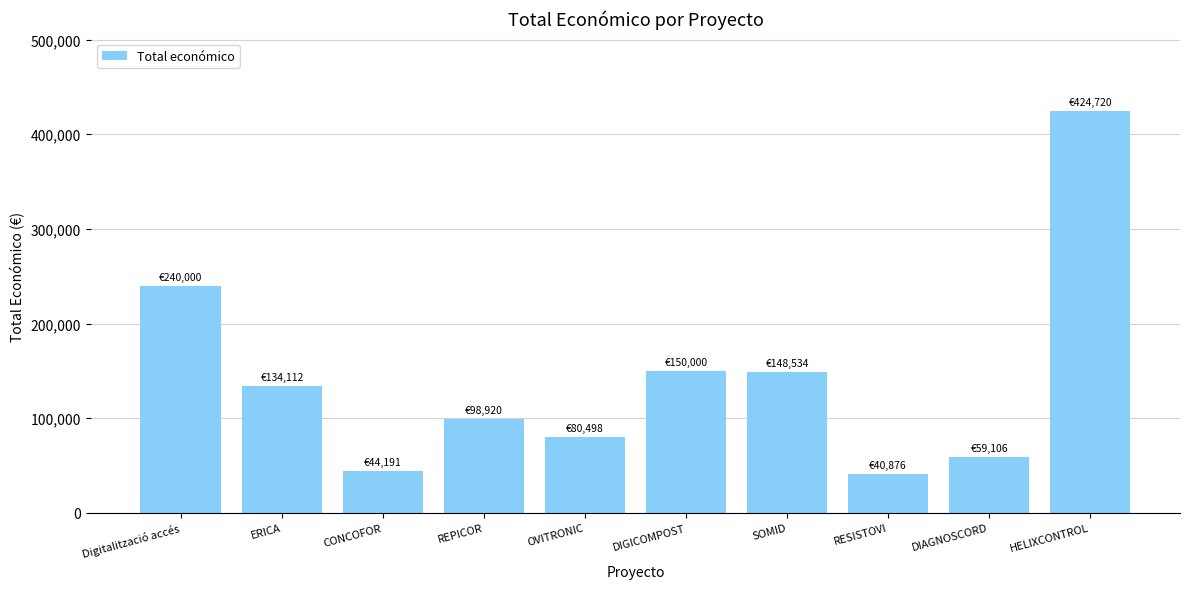

What is the value of the 9th bar from the left?

59106